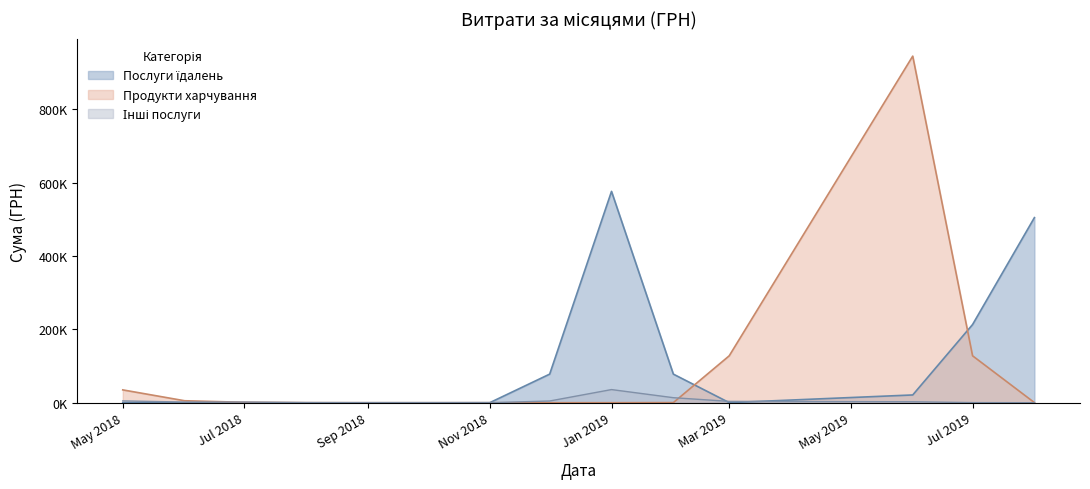

Which series has the largest total across all categories?

Послуги їдалень